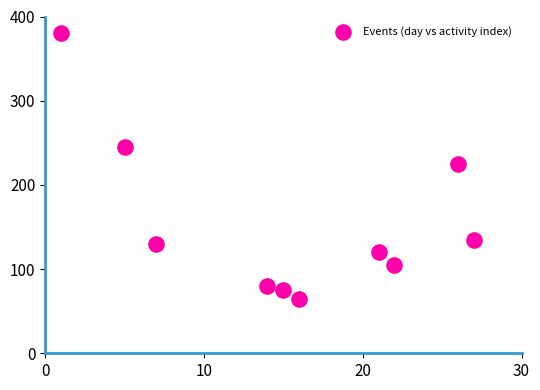

What is the average X value?

15